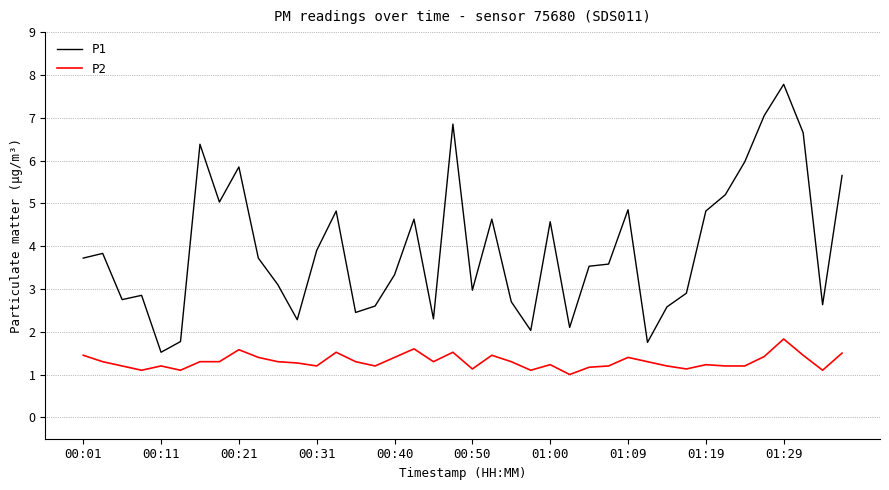

Which series has the largest total across all categories?

P1